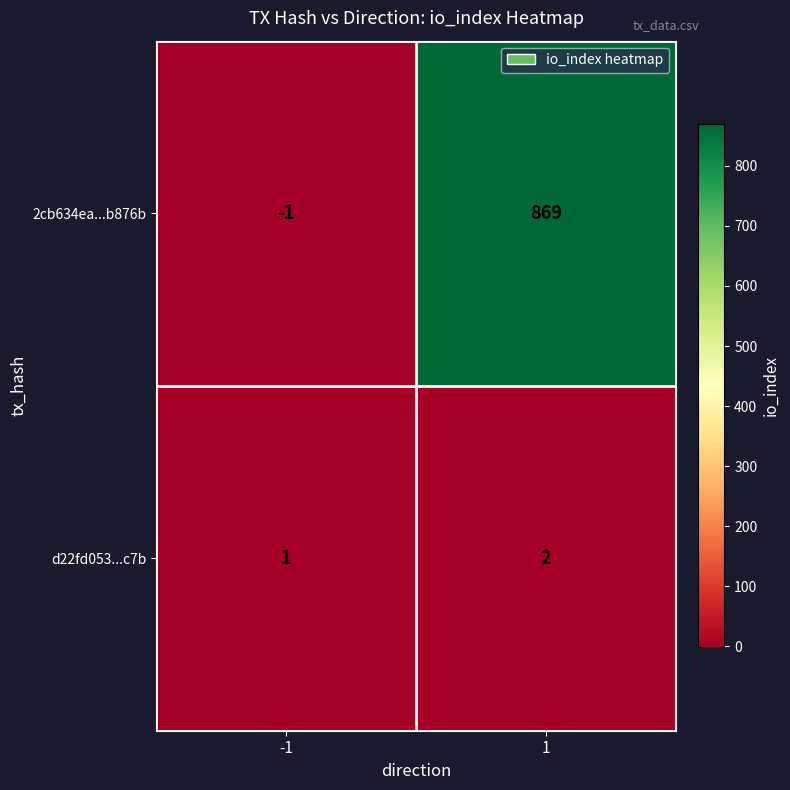

What is the difference between the 2cb634ea...b876b values at 1 and -1?

870